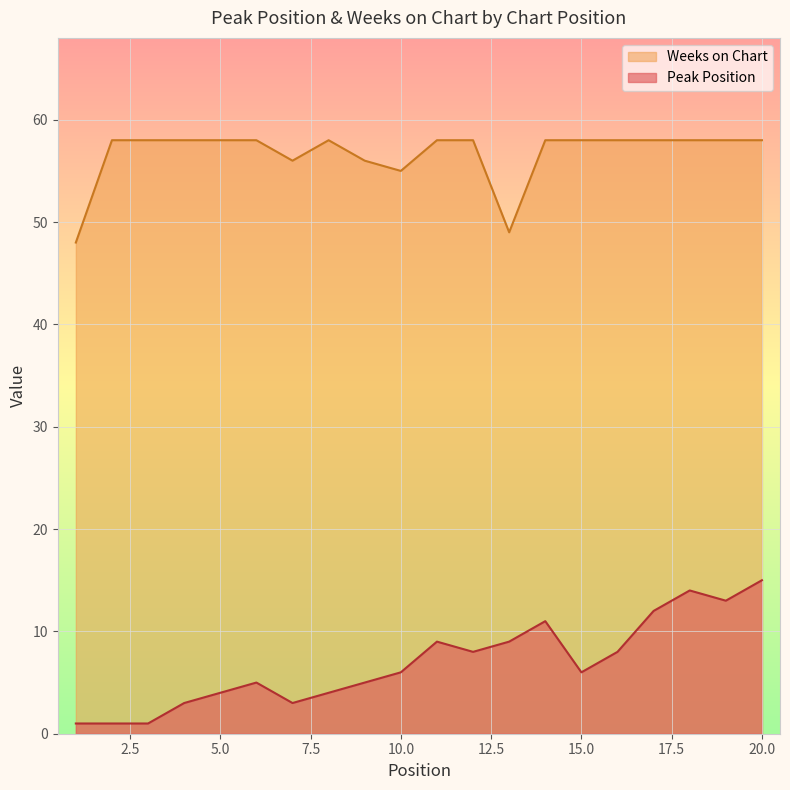

The value of Weeks on Chart at 13 is 49. True or false?

True